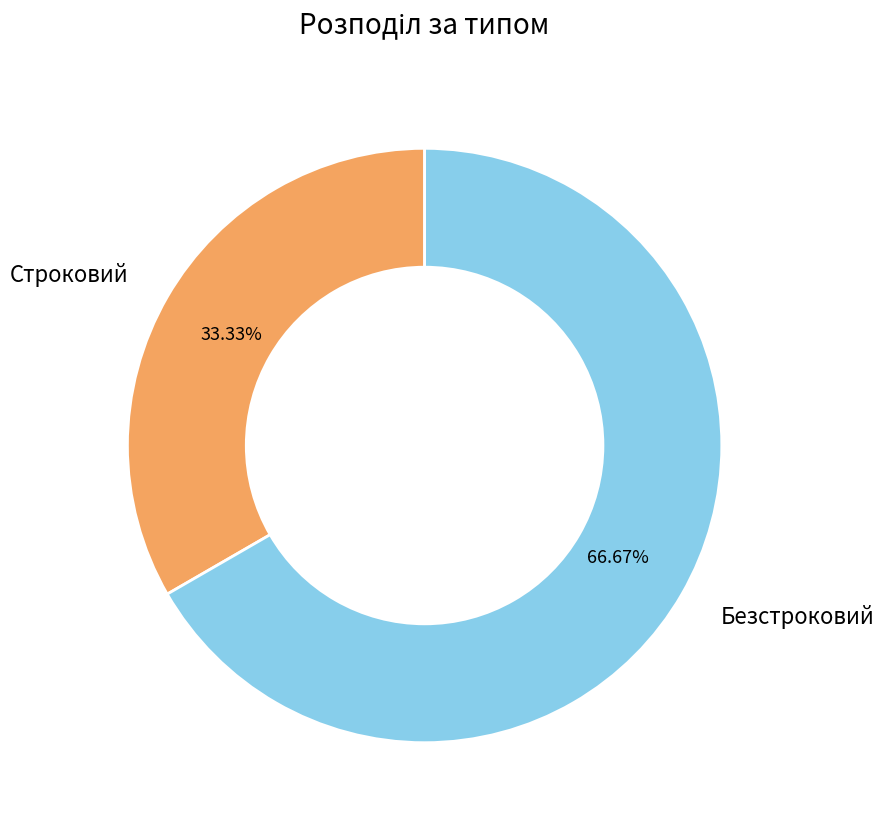

What percentage is the Безстроковий slice, to the nearest percent?

67%